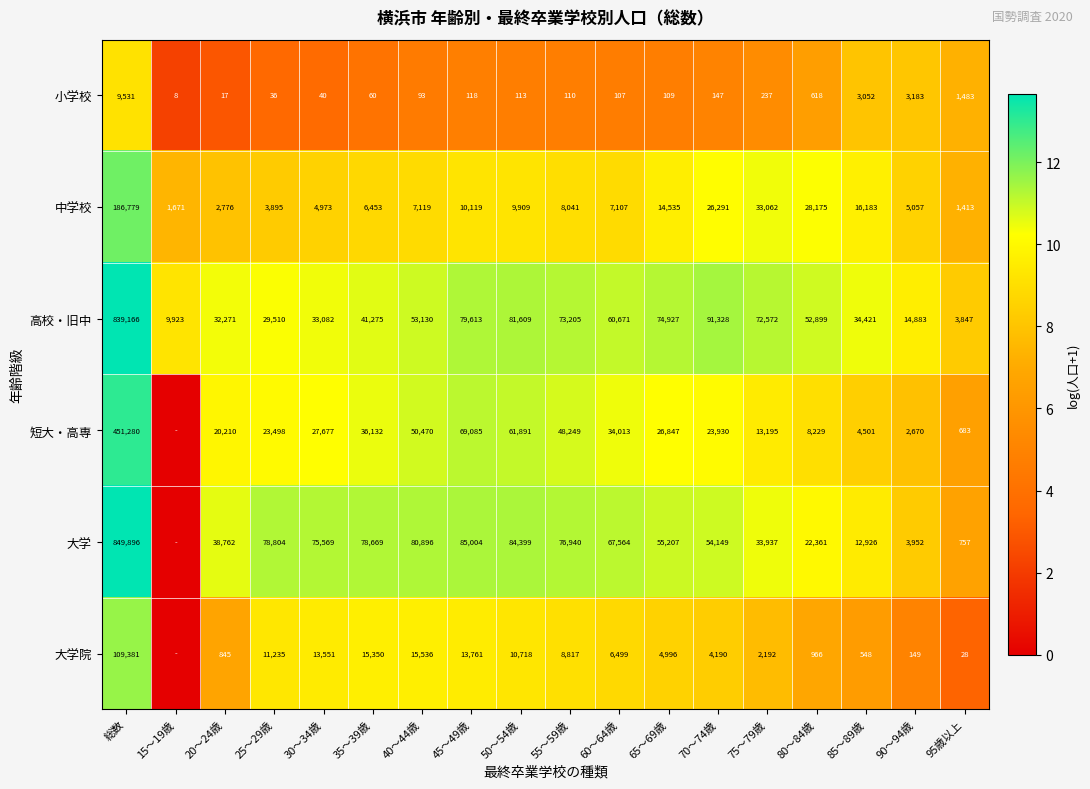

How many values in the 小学校 series are below 113?

9